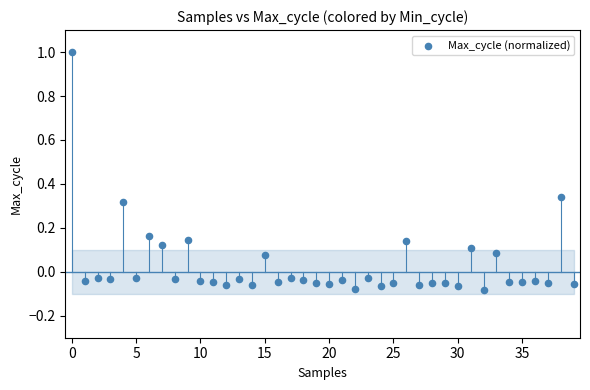

What is the range of Y values (max minus min)?

1.1